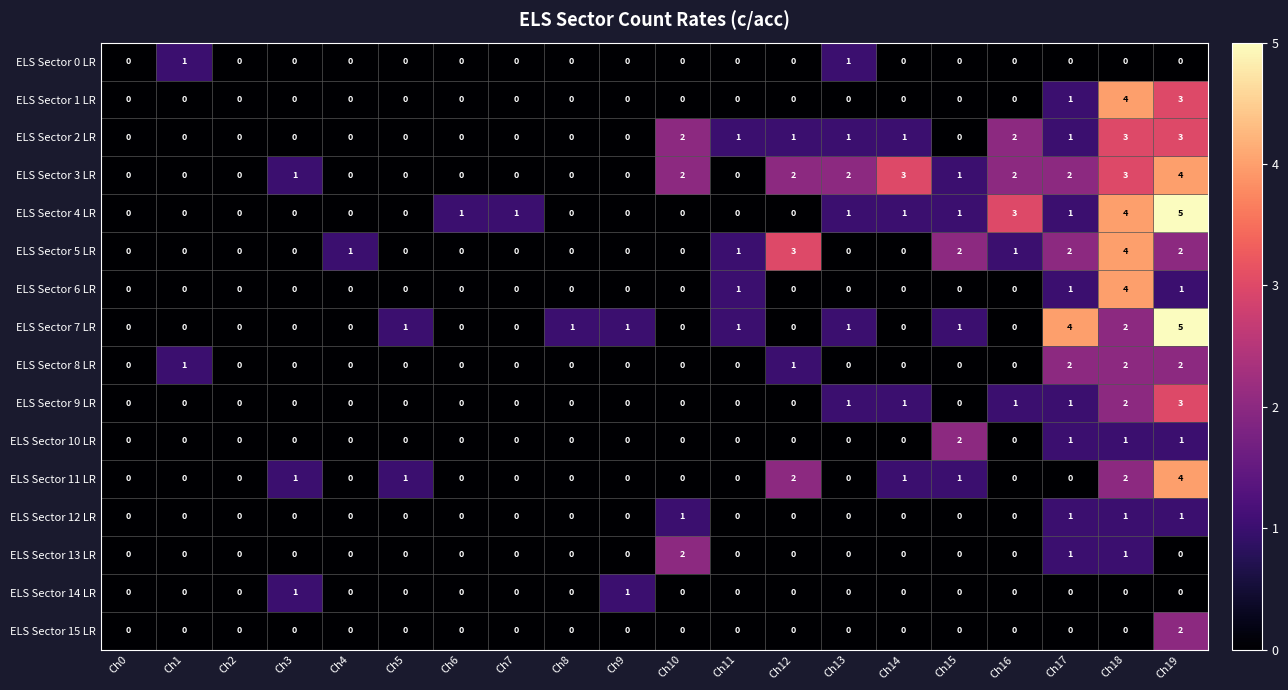

At which category does the chart reach its peak across all series?

Ch19